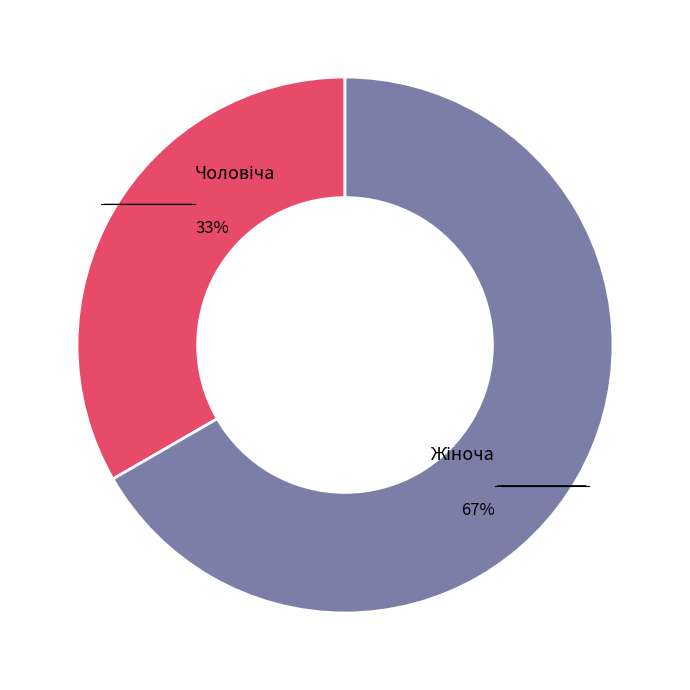

Is there any slice that represents more than half of the pie?

Yes